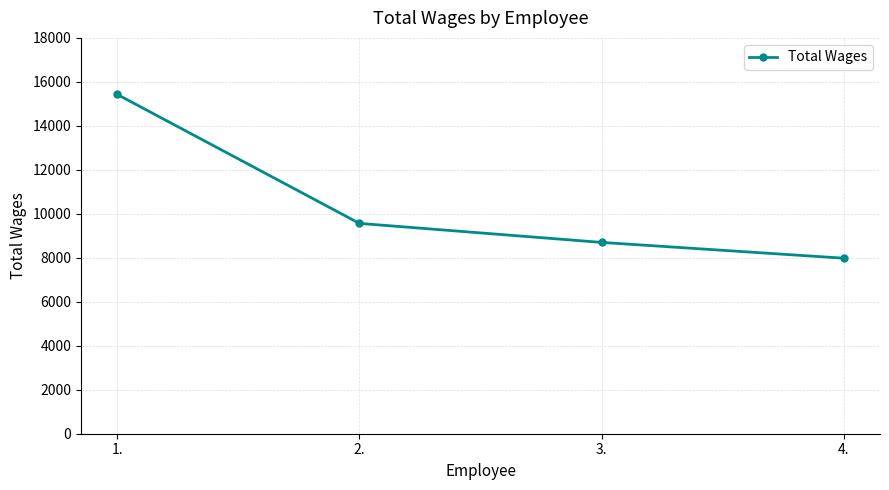

True or false: the data shows 13481 at 2..

False